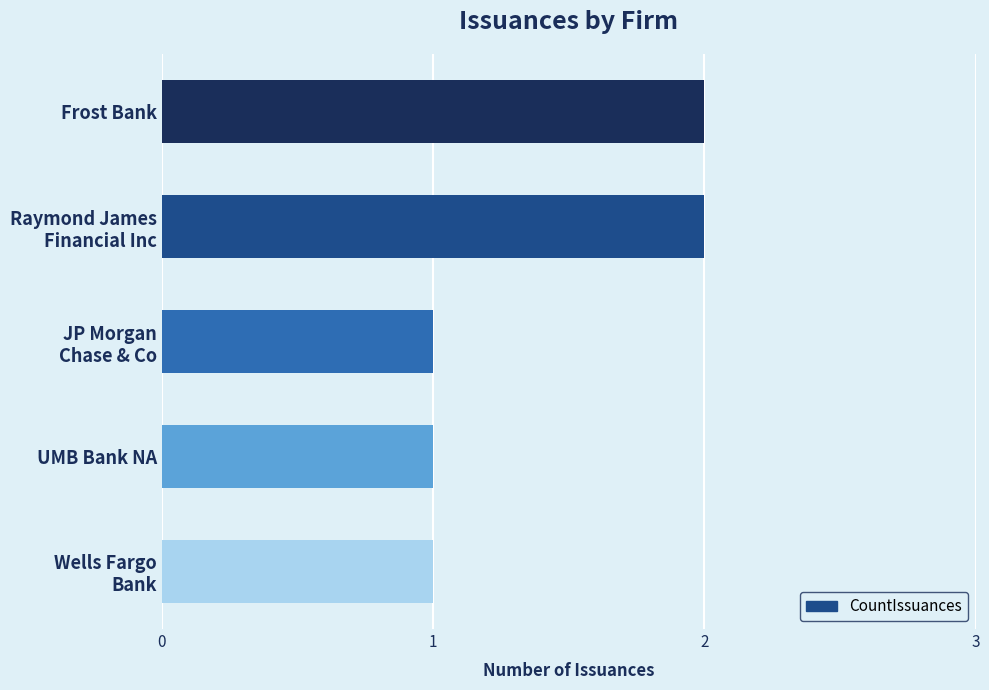

Count the number of categories in the chart.

5